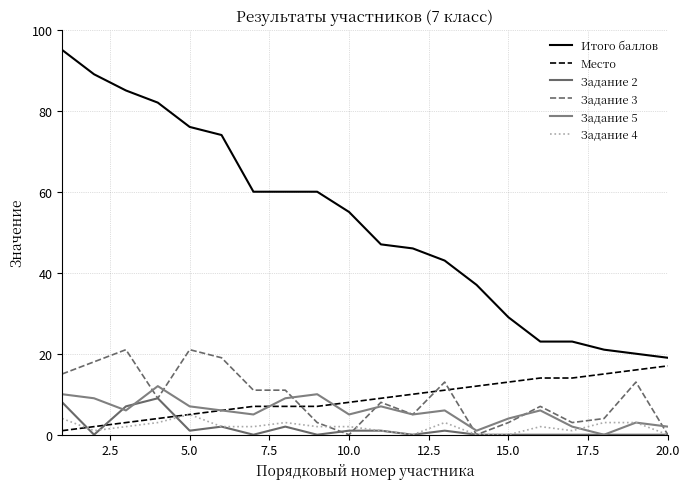

How many lines are shown in the chart?

6